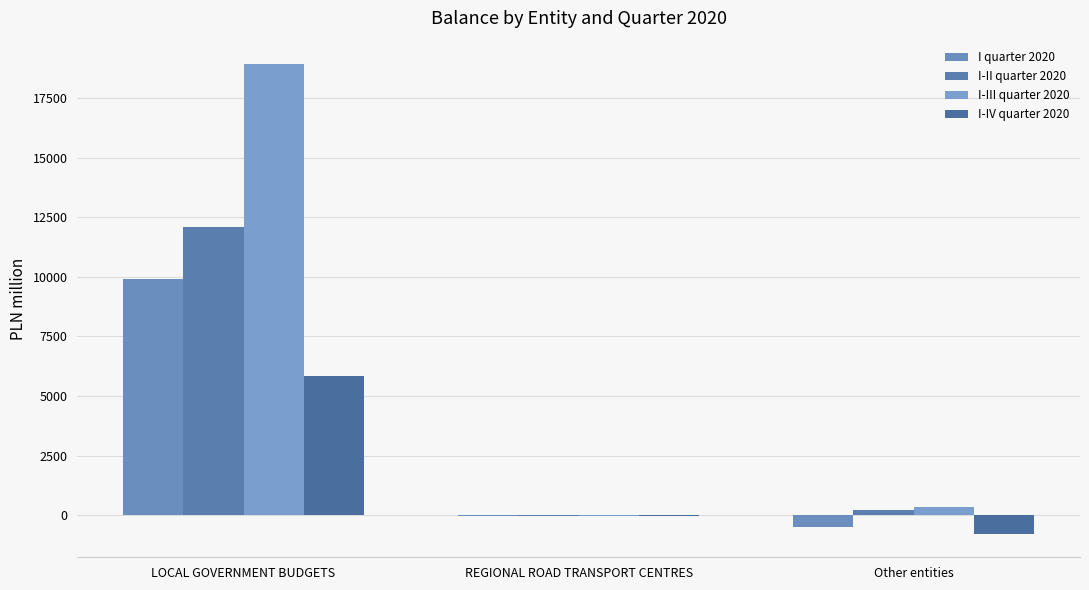

Are the bars grouped side by side (vs. stacked)?

Yes